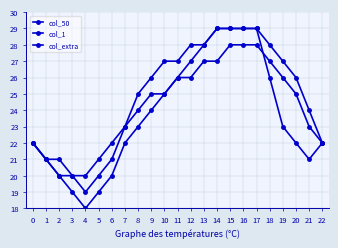

Is this an area chart (filled region under the line)?

No